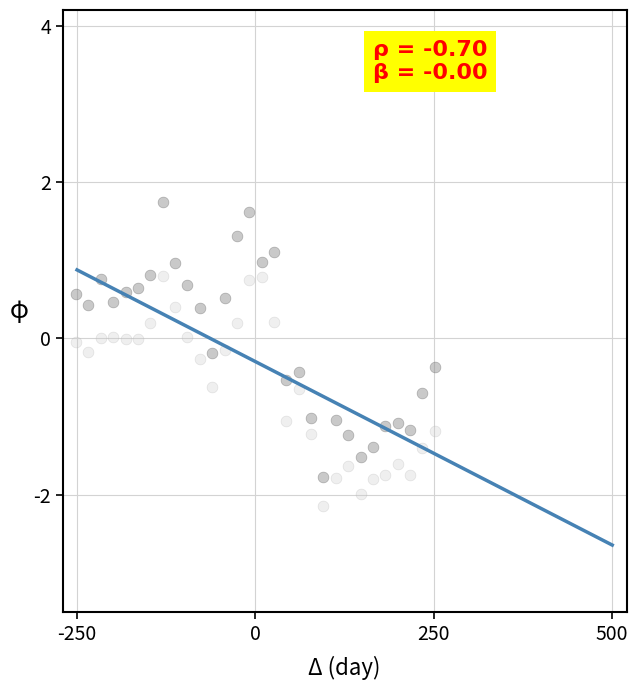

Across all data points, what is the range of Y values (max minus min)?

3.9